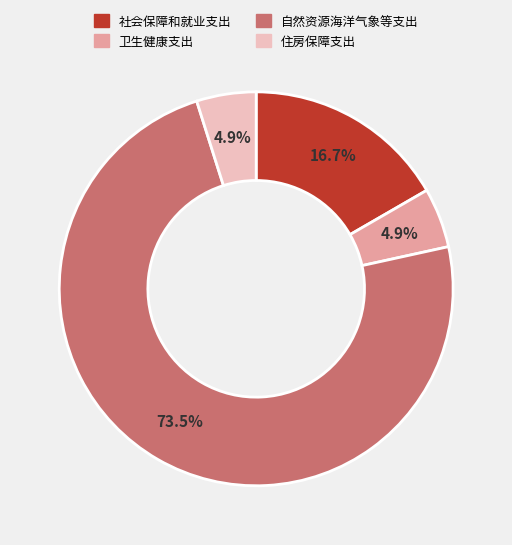

To the nearest percent, what percentage of the pie is 卫生健康支出?

5%